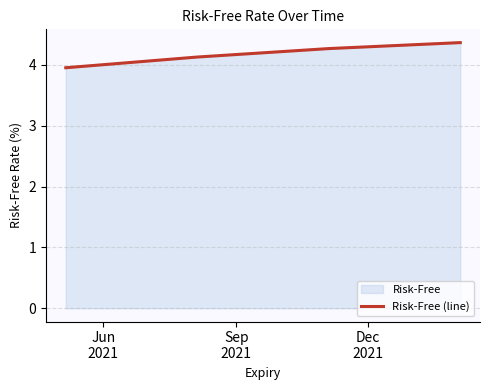

True or false: there are more than 2 points higher than both neighbors.

False